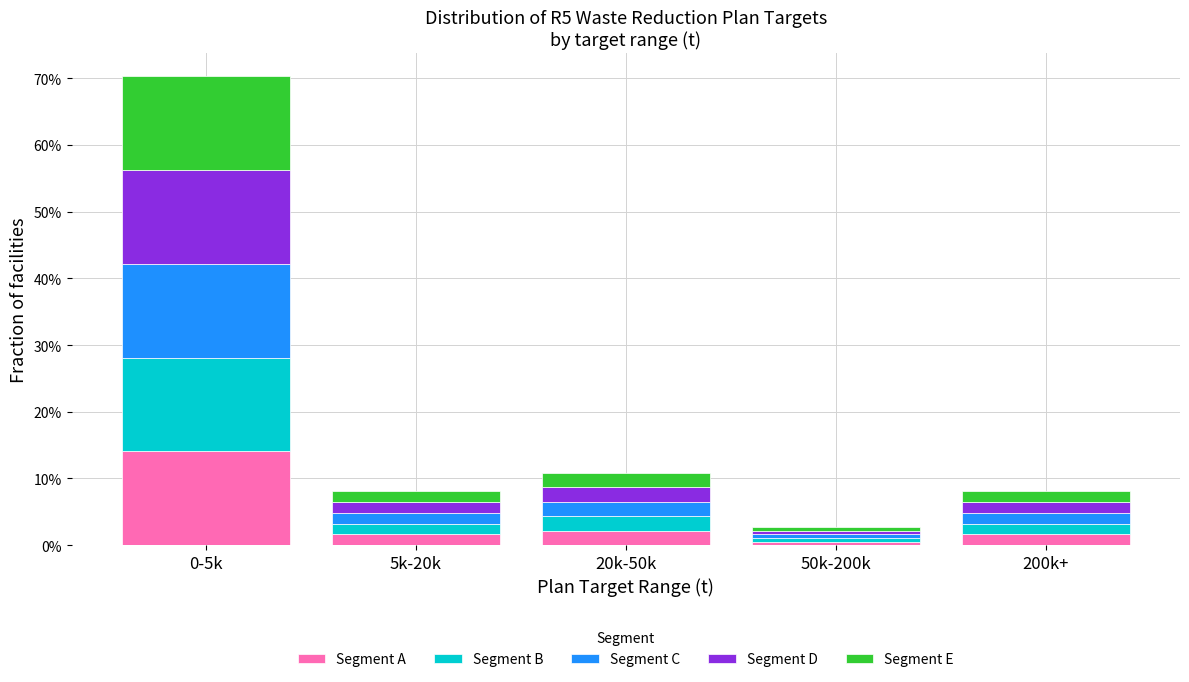

Reading left to right, list the values for the Segment A series.

0-5k=14.1	5k-20k=1.6	20k-50k=2.2	50k-200k=0.5	200k+=1.6